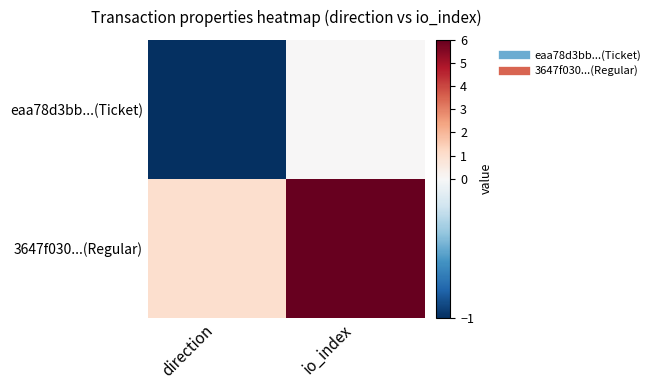

What is the difference between the highest and lowest values at direction?

2